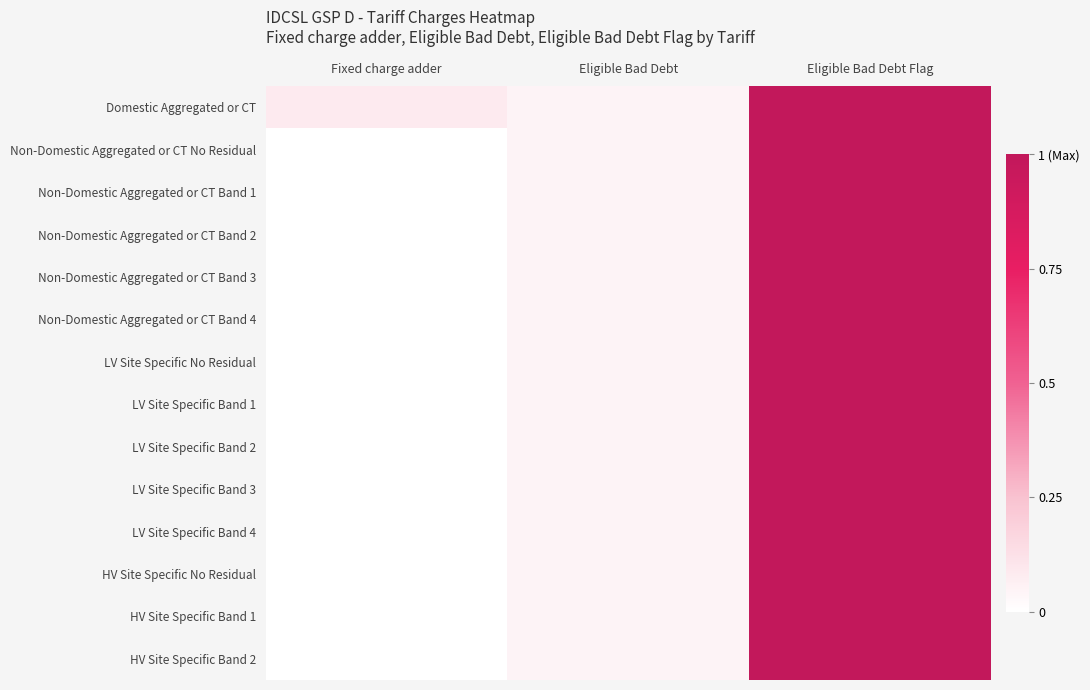

Which series has the largest total across all categories?

Domestic Aggregated or CT